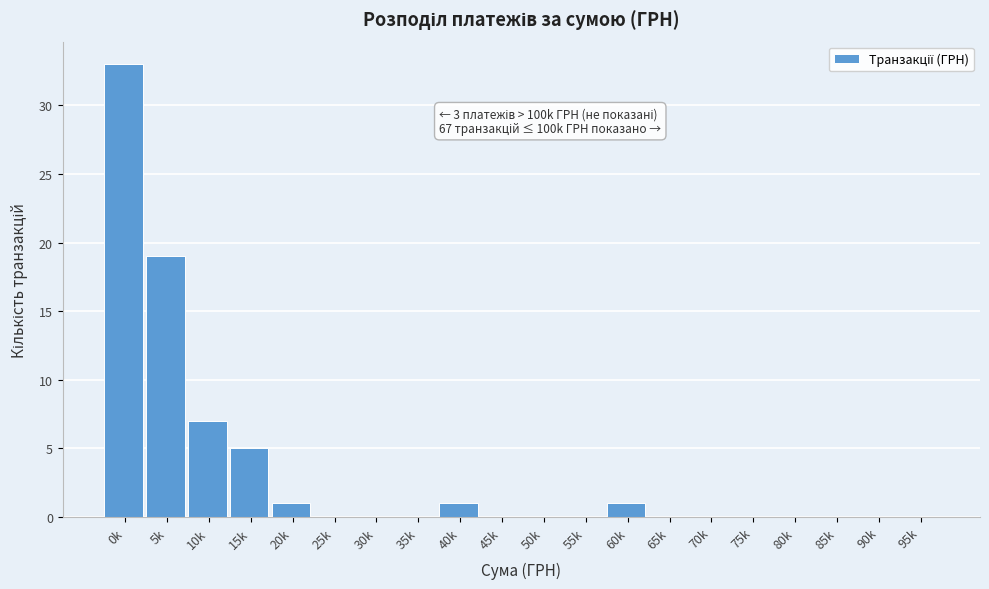

Reading left to right, list all the values displayed in this chart.

0k=33	5k=19	10k=7	15k=5	20k=1	25k=0	30k=0	35k=0	40k=1	45k=0	50k=0	55k=0	60k=1	65k=0	70k=0	75k=0	80k=0	85k=0	90k=0	95k=0